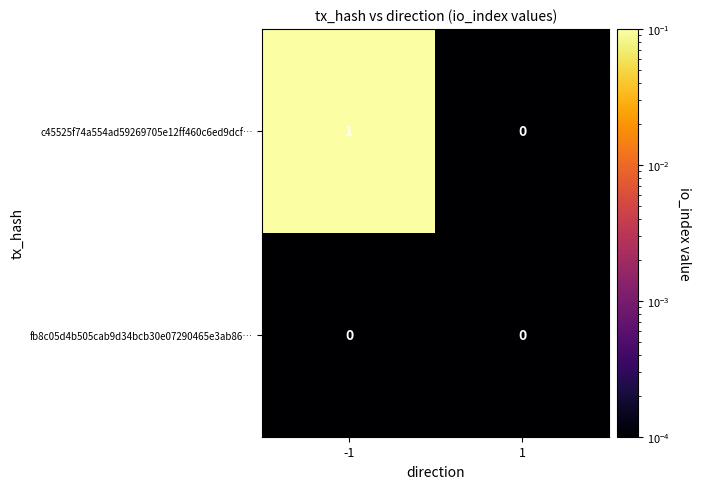

Which series has the largest total across all categories?

c45525f74a554ad59269705e12ff460c6ed9dcf…